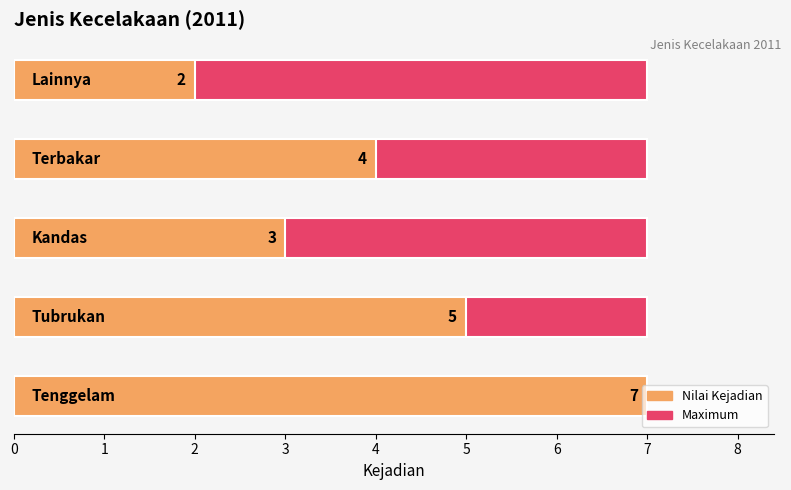

What is the sum of all values?

21